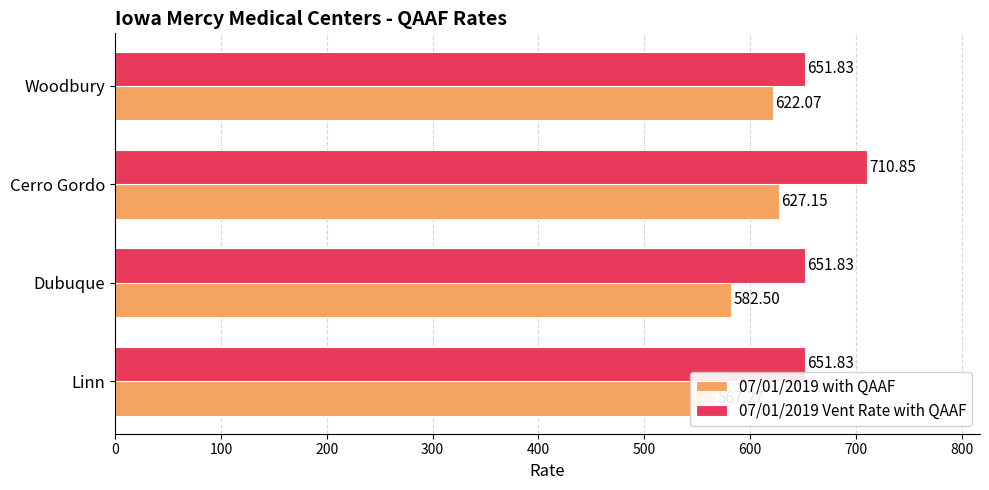

How many data points in 07/01/2019 with QAAF are above 622?

2